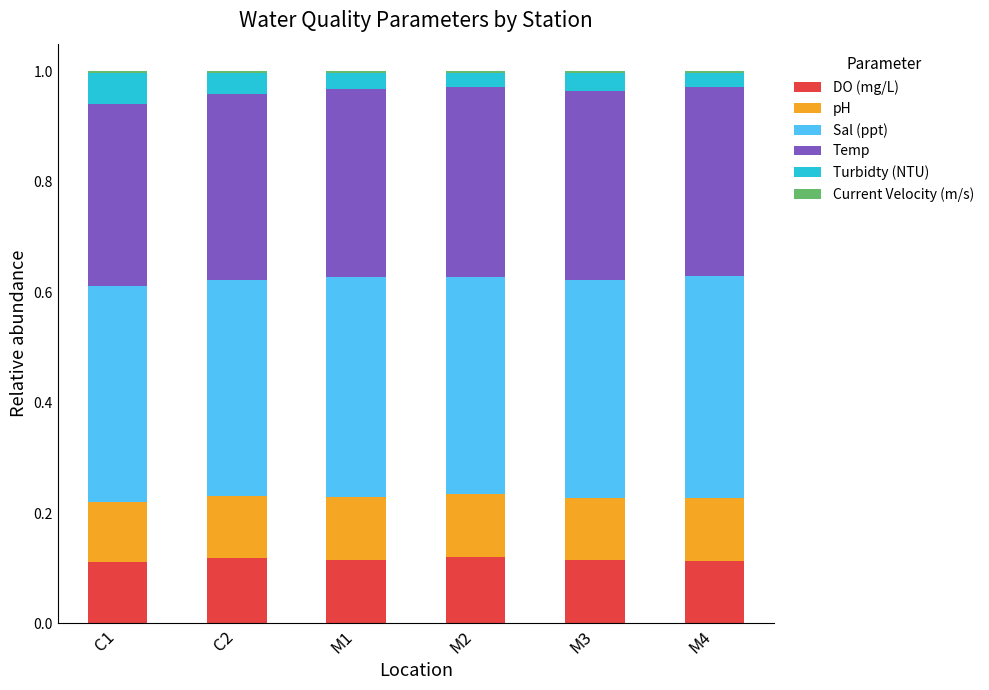

How many bars are there in total?

6